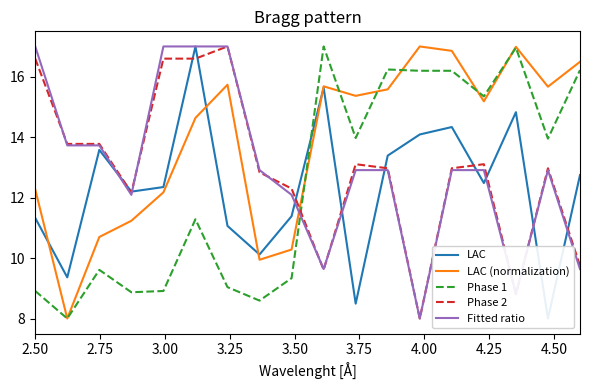

Which series ends up on top after the final intersection of Fitted ratio and Phase 1?

Phase 1